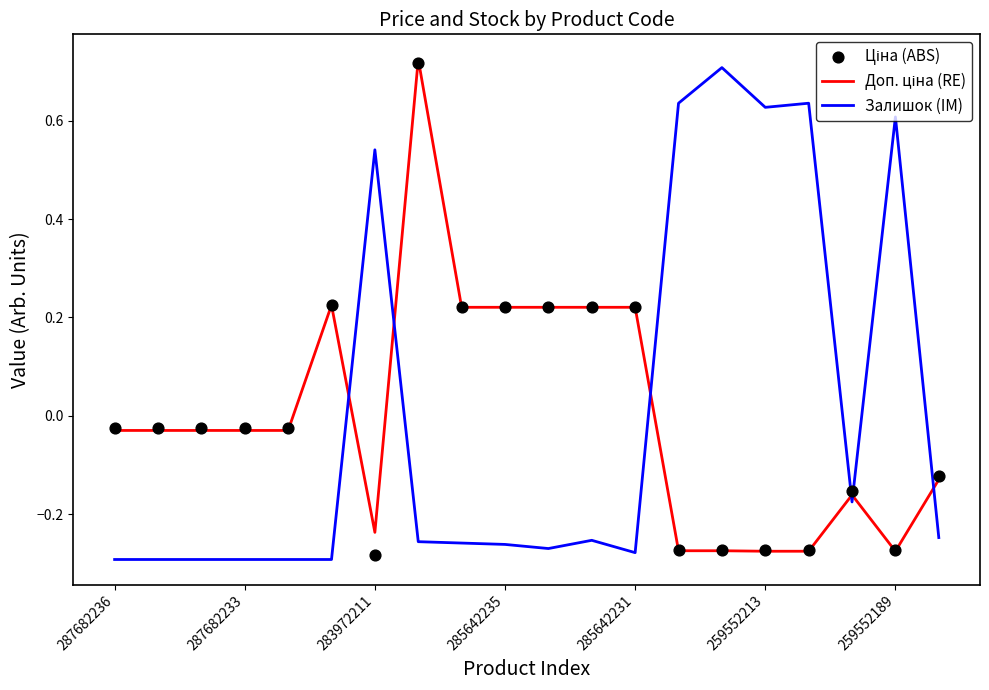

What are all the series names shown in the legend?

Доп. ціна (RE), Залишок (IM), Ціна (ABS)